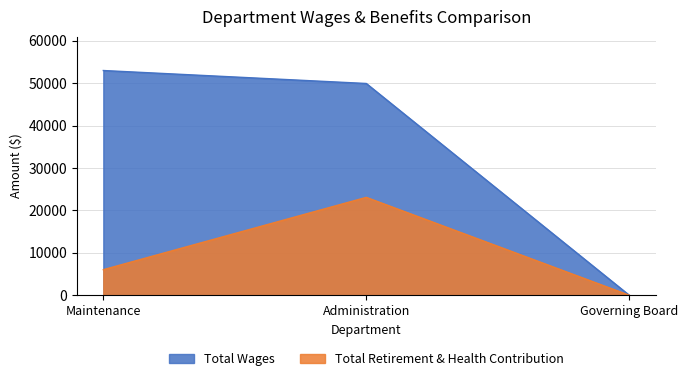

Which category has the lowest value in the Total Wages series?

Governing Board